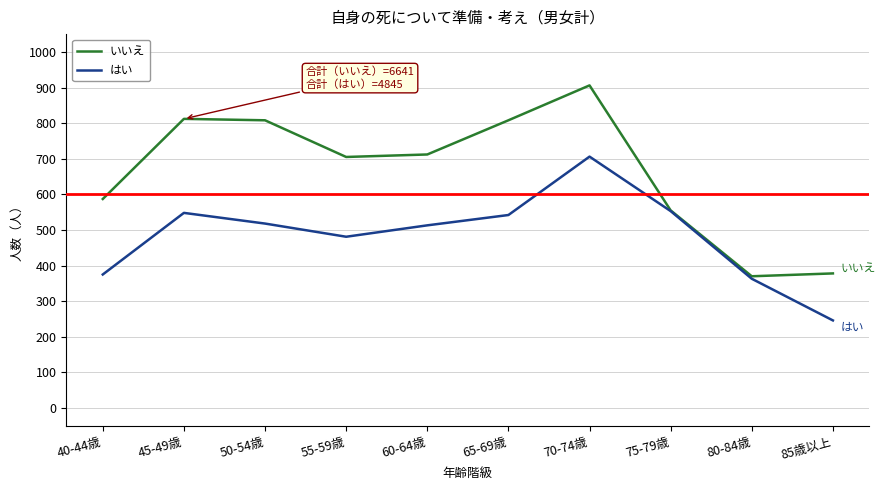

At 40-44歳, list the series in order from smallest to largest.

はい, いいえ